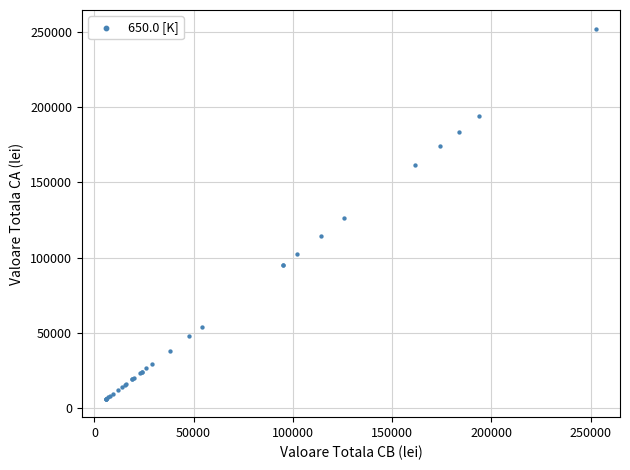

What Y value in the scatter plot is closest to 129250?

126000